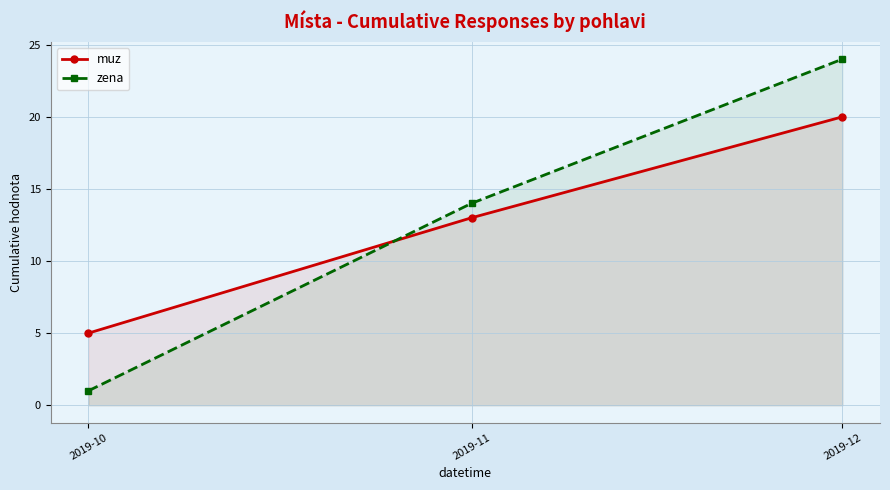

Rank the series at 2019-11 from highest to lowest value.

zena, muz